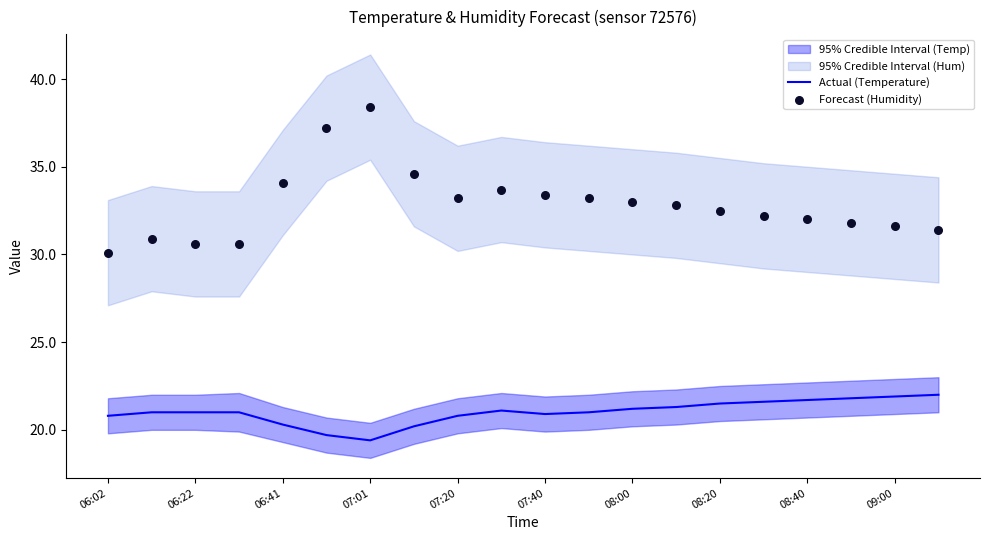

Which series has the largest Y range (max minus min)?

Forecast (Humidity)